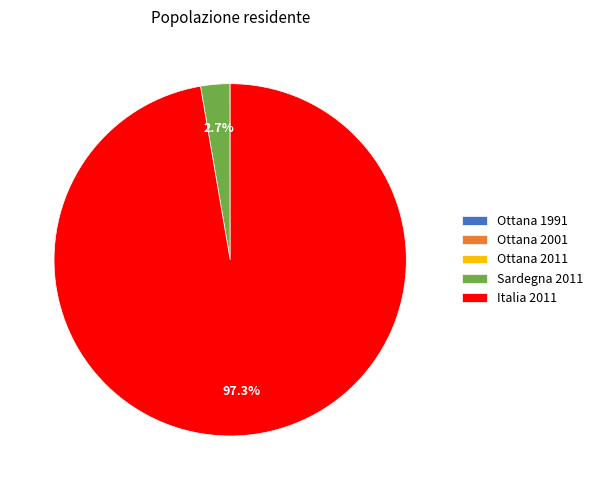

Between Sardegna 2011 and Italia 2011, which is larger?

Italia 2011